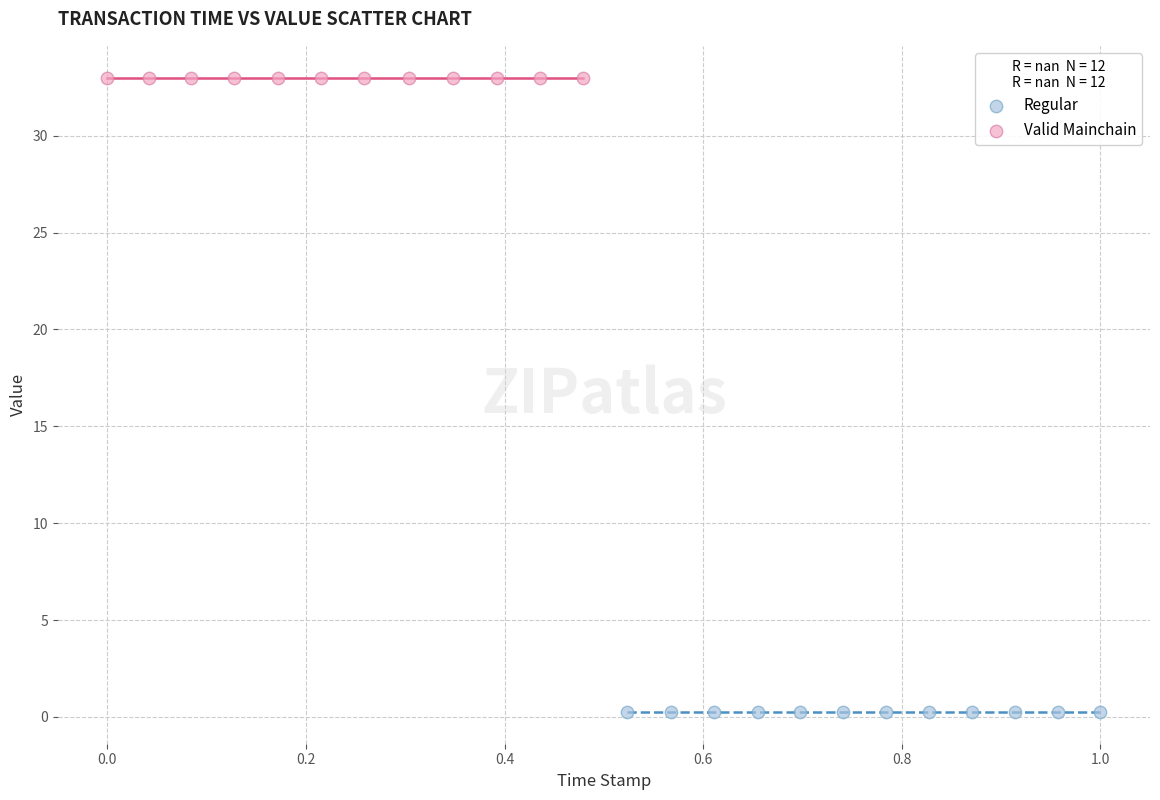

Which series contains the highest Y value?

Valid Mainchain